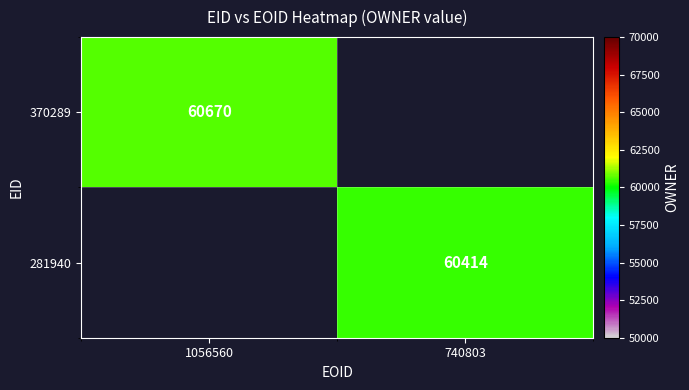

The 370289 series shows 60670 at 1056560. True or false?

True